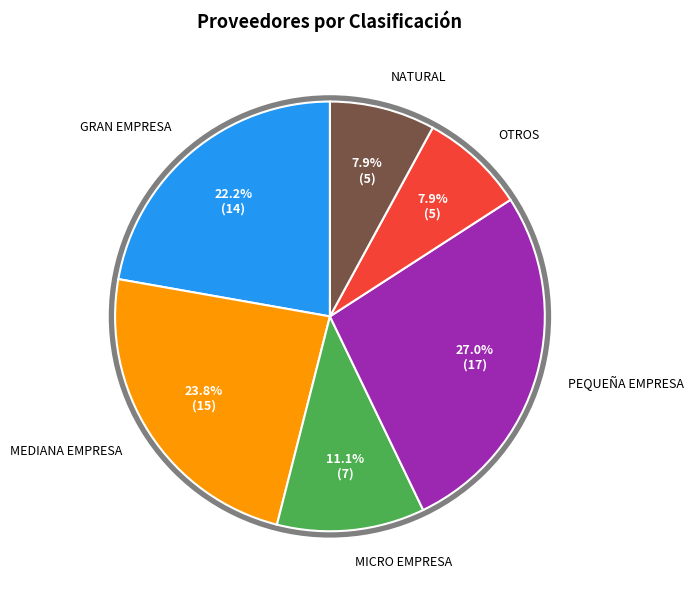

Is there any slice that represents more than half of the pie?

No